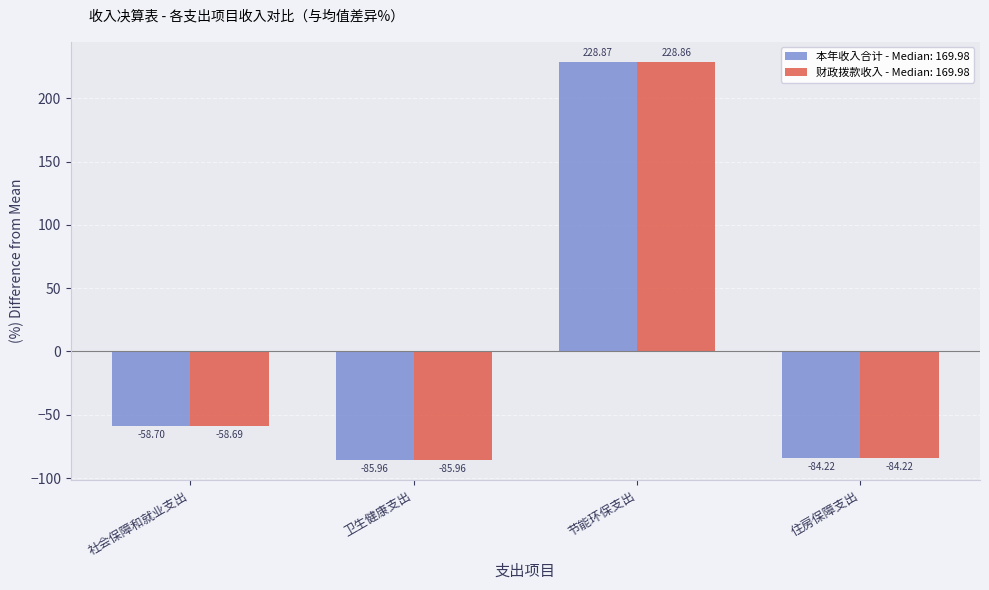

Where is 本年收入合计 - Median: 169.98 nearest to the value 71?

社会保障和就业支出